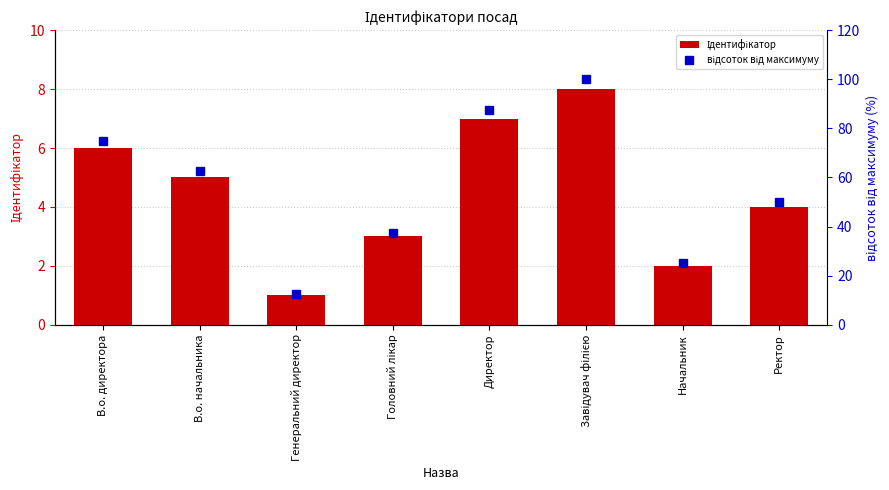

Which series has the largest range (max minus min)?

відсоток від максимуму